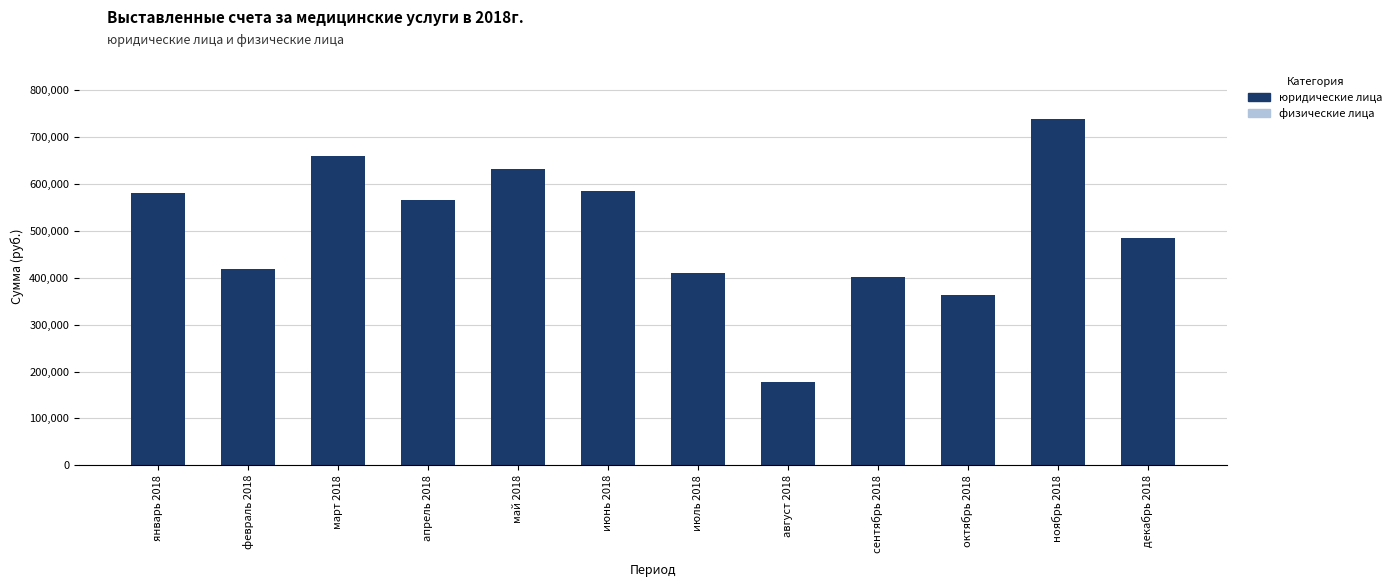

The value of физические лица at декабрь 2018 is 87494. True or false?

False